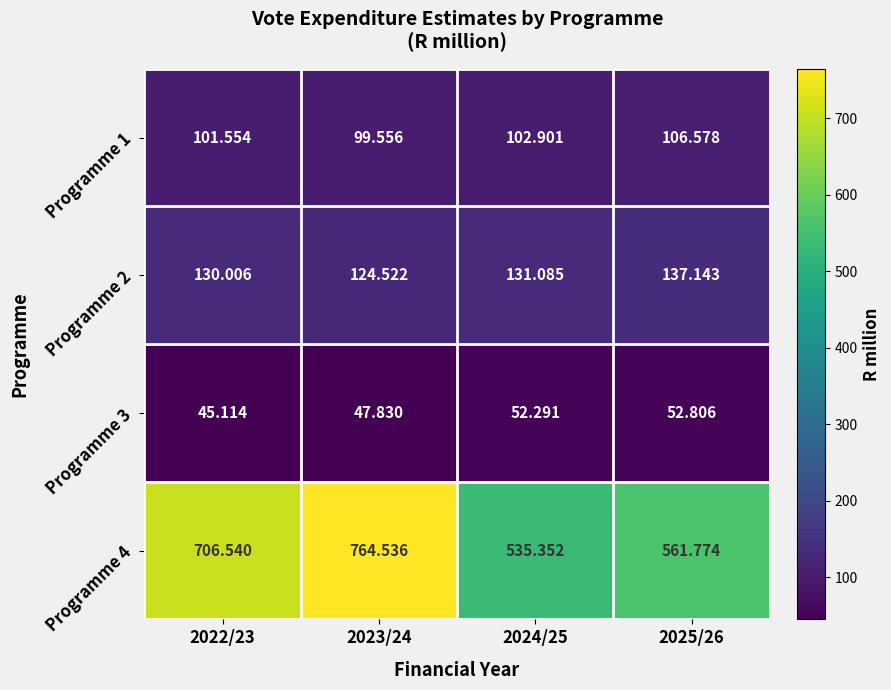

Is the value of Programme 4 at 2024/25 greater than the value of Programme 1 at 2023/24?

Yes